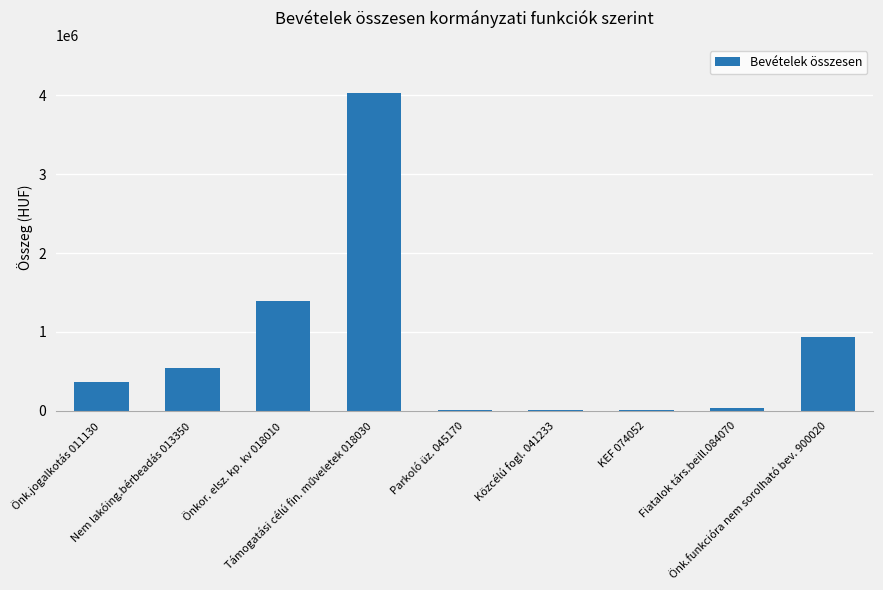

What is the greatest value displayed?

4036022